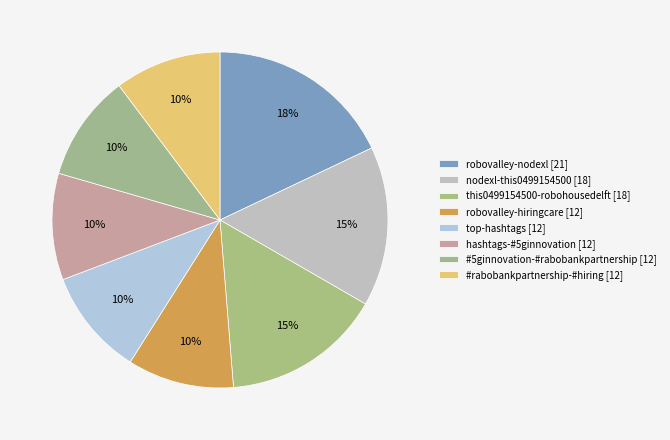

To the nearest percent, what percentage of the pie is nodexl-this0499154500?

15%